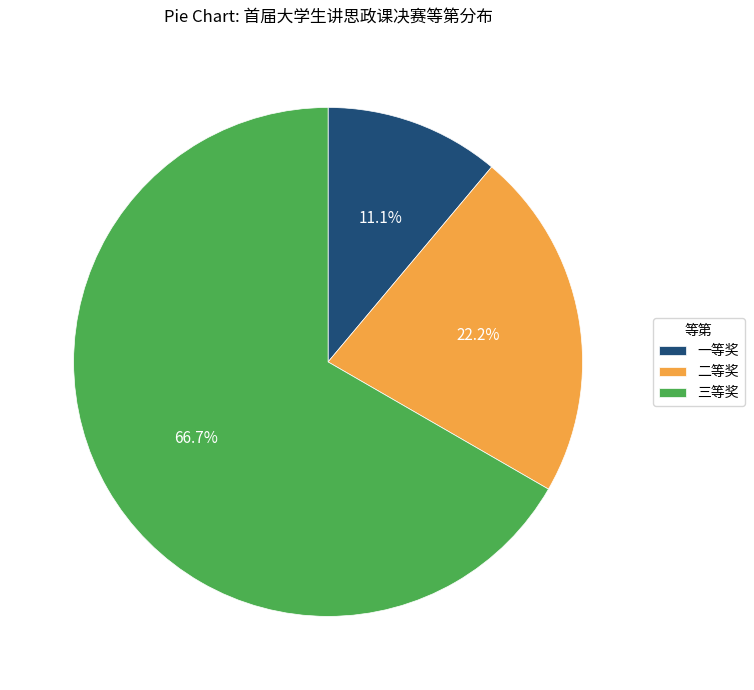

Which slice is the largest?

三等奖